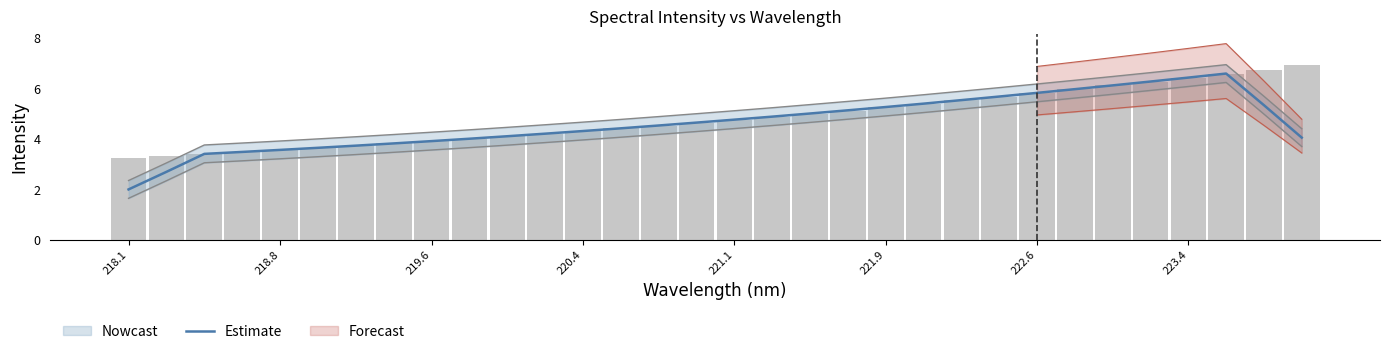

How many data points are above 4?

23